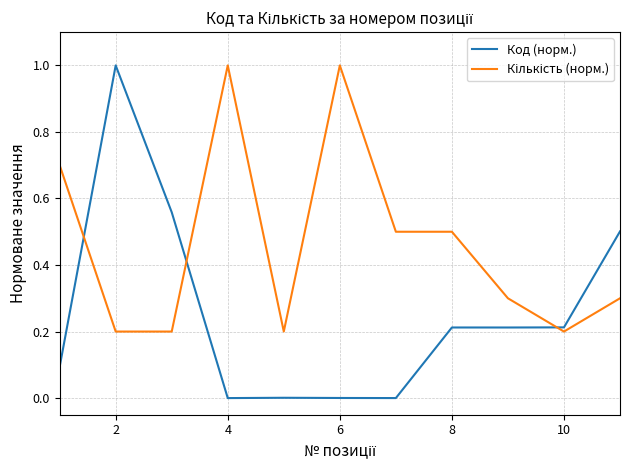

What is the maximum value shown in the chart?

1.0